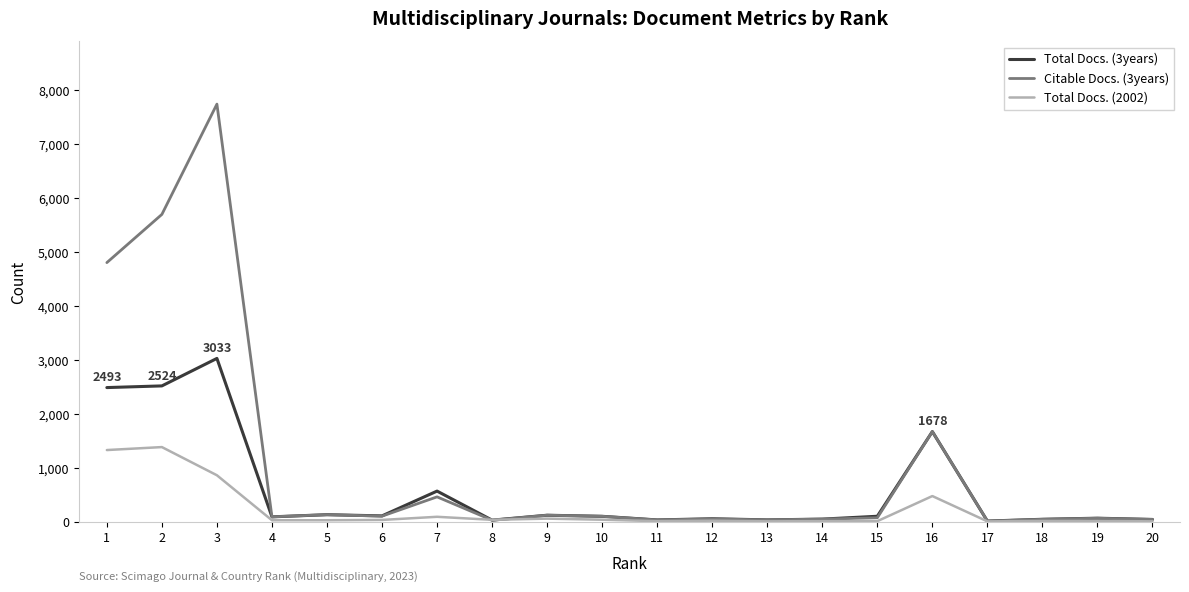

Which series has the largest total across all categories?

Citable Docs. (3years)